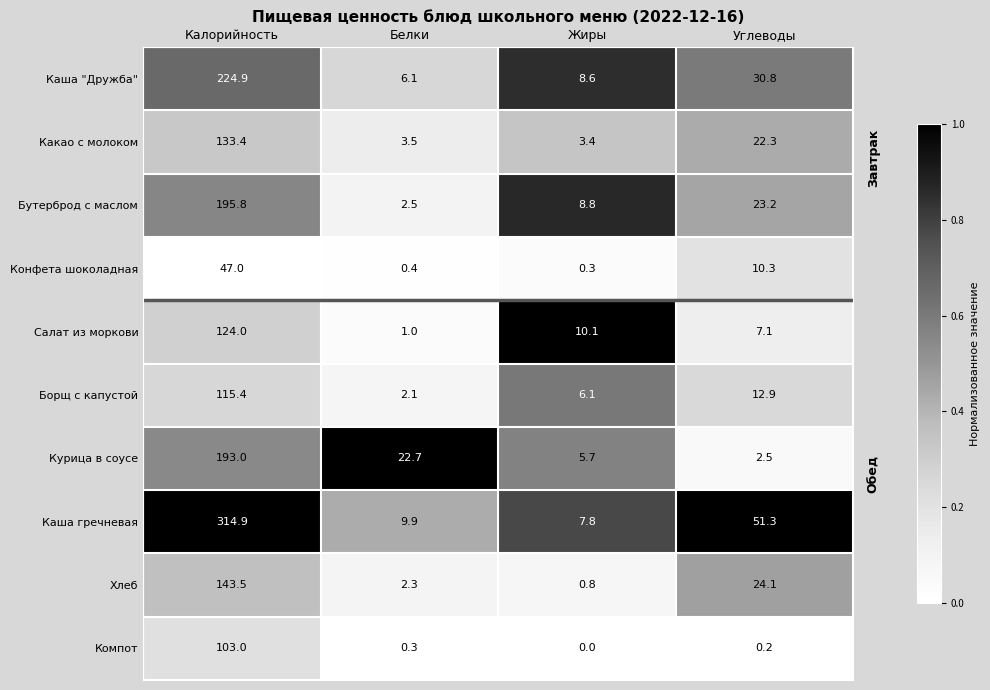

Read the Компот value at Белки.

0.3